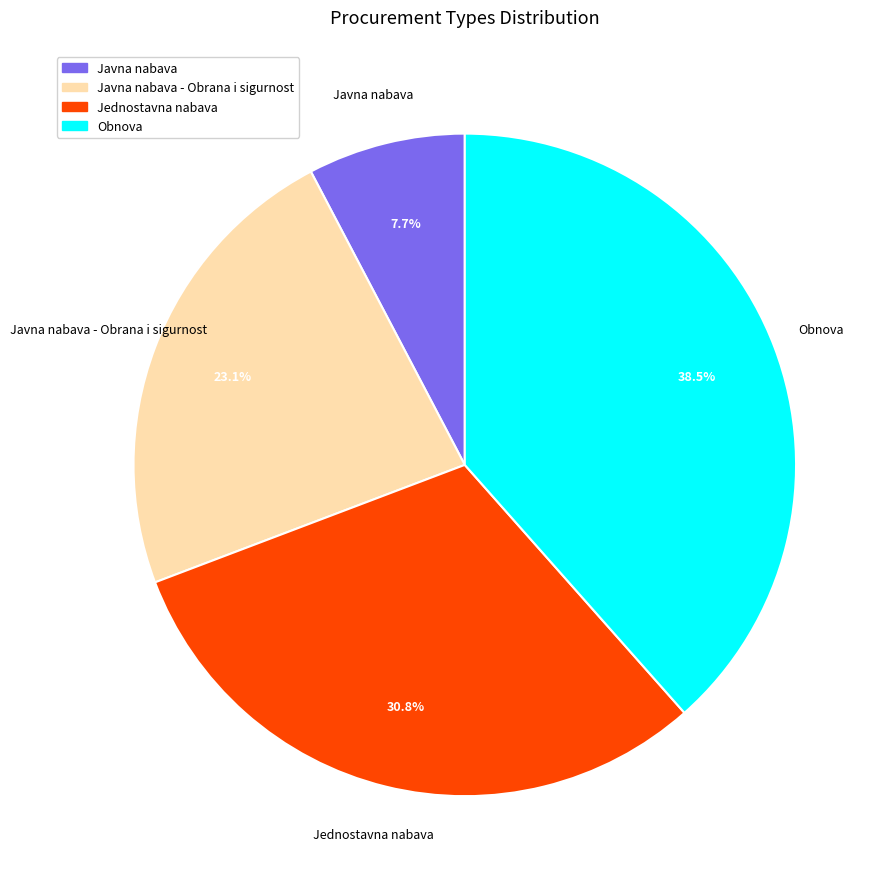

Does Javna nabava - Obrana i sigurnost account for over 50% of the chart?

No